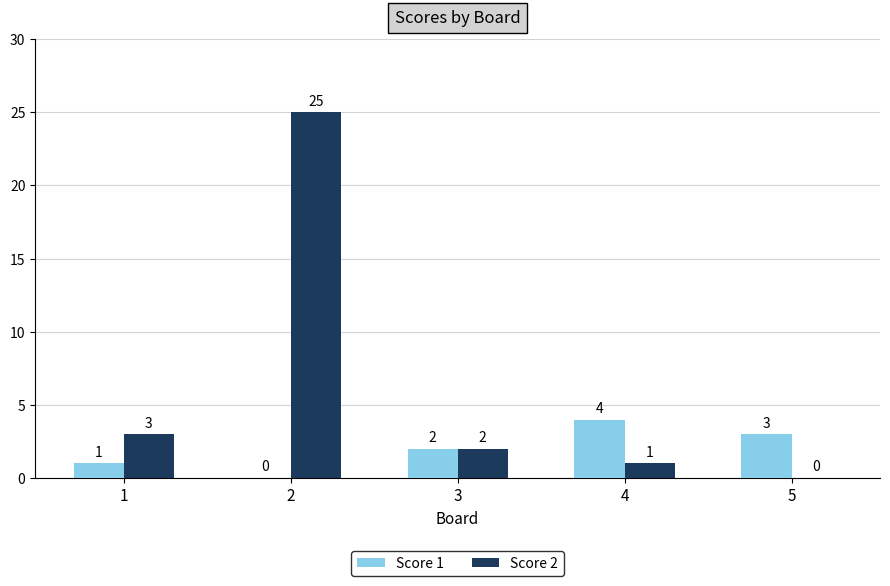

Which category has the highest value in the Score 1 series?

4